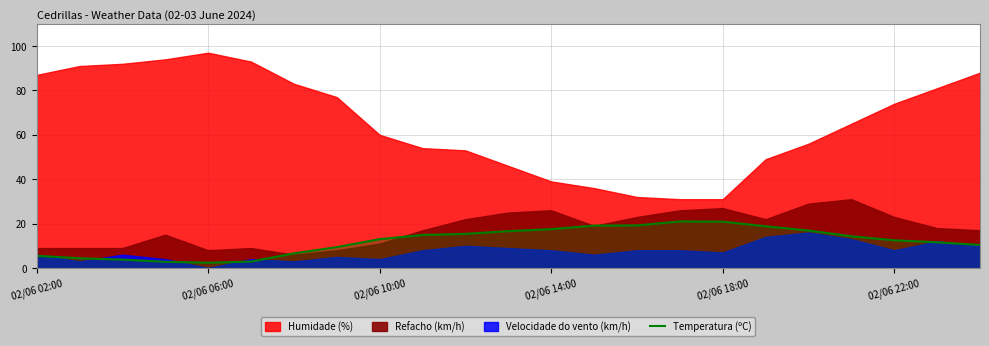

How many data points are less than 13?

11